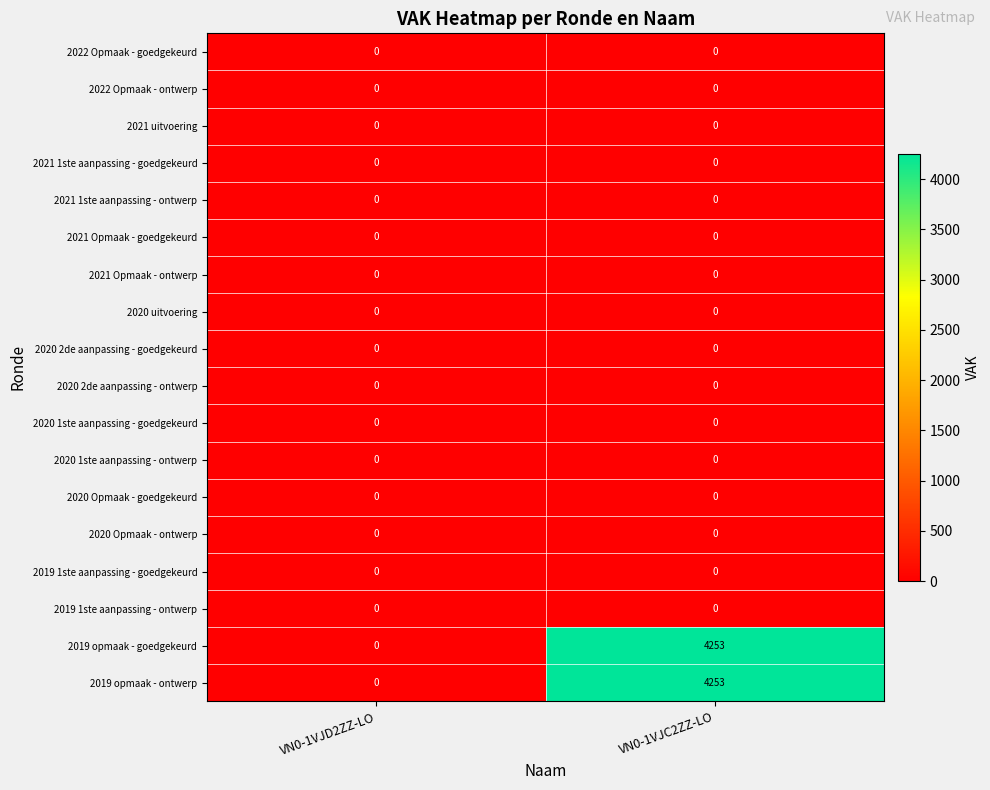

At which category does the chart reach its peak across all series?

VN0-1VJC2ZZ-LO